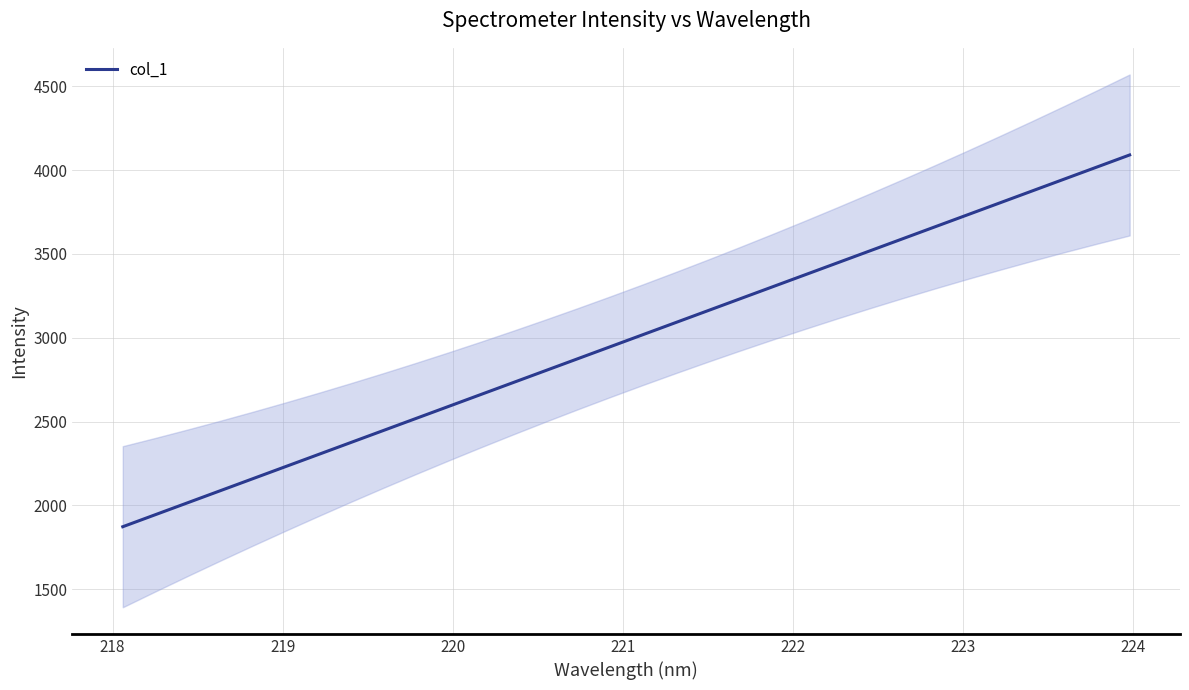

What is the minimum value shown in the chart?

1872.6